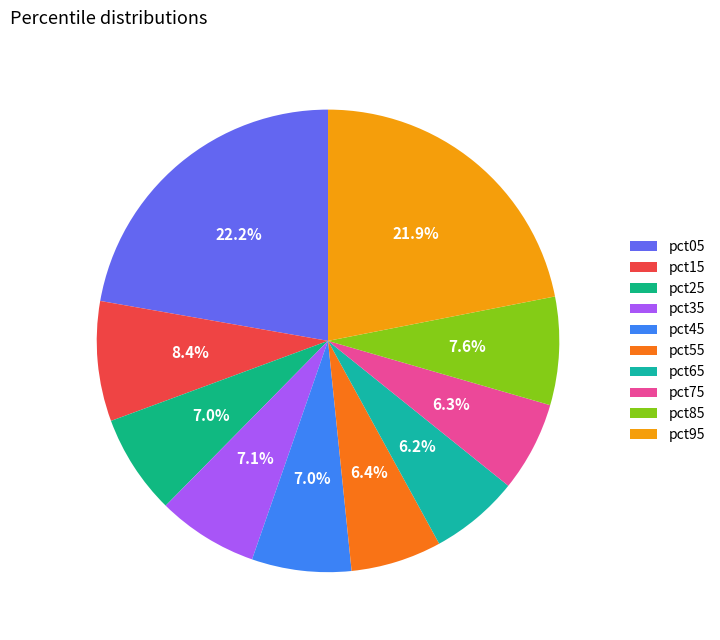

Which slice is the largest?

pct05